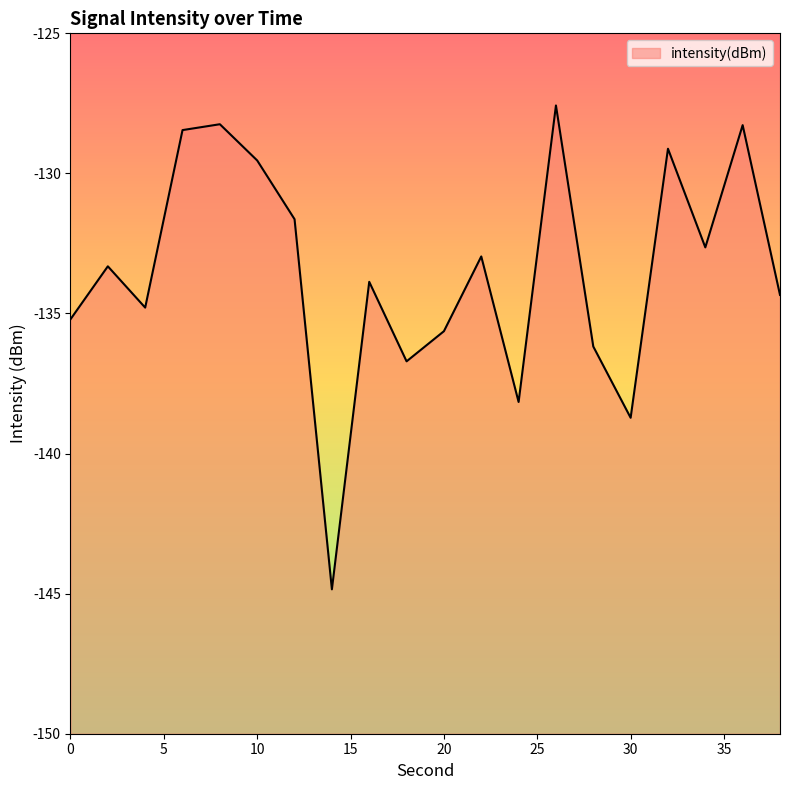

What is the value of the 12th point from the left?

-133.0